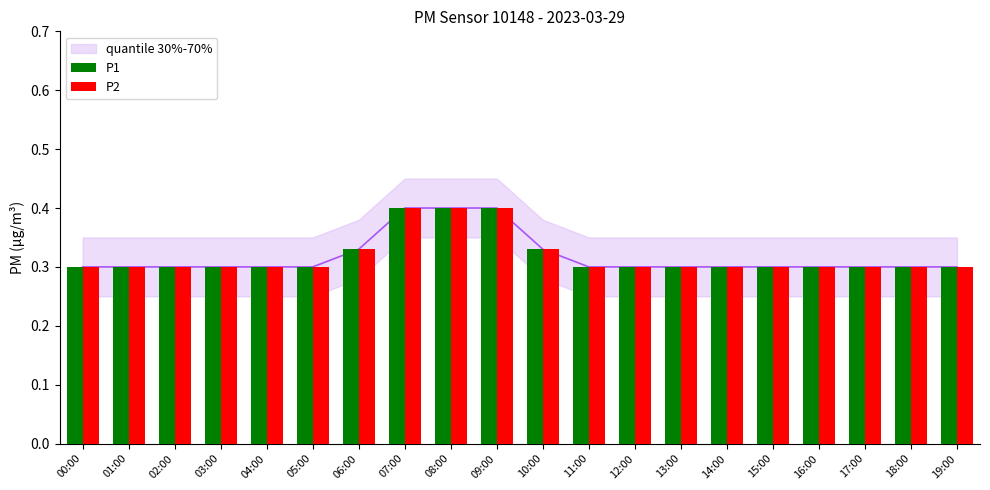

What is the sum of the P1 values at 18:00 and 12:00?

0.6